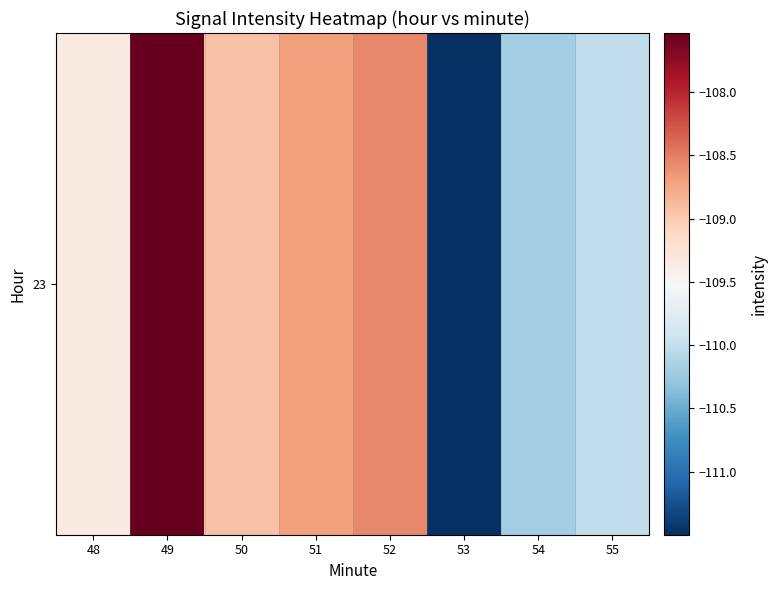

Reading right to left, extract all data points from this chart.

55=-110.0	54=-110.2	53=-111.5	52=-108.6	51=-108.7	50=-108.9	49=-107.5	48=-109.3